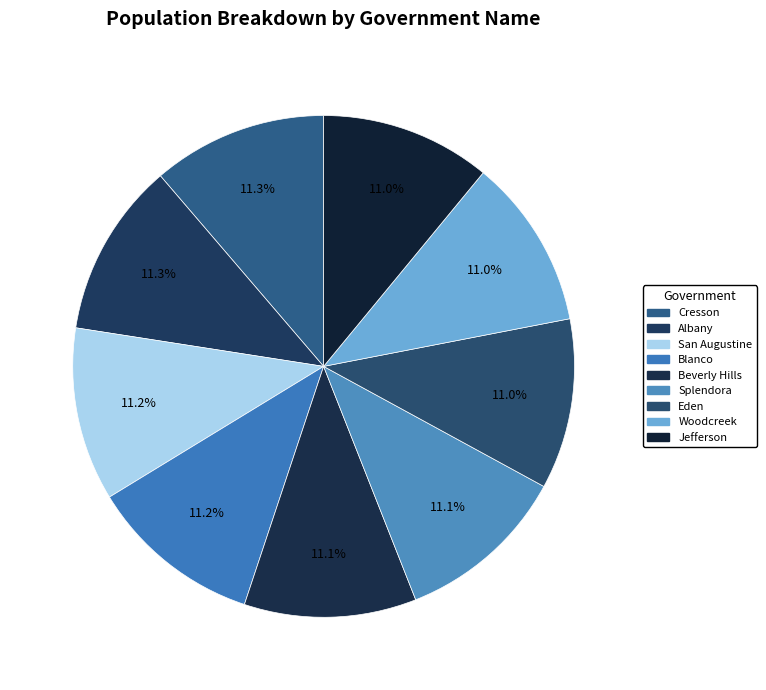

How many segments does this pie chart have?

9